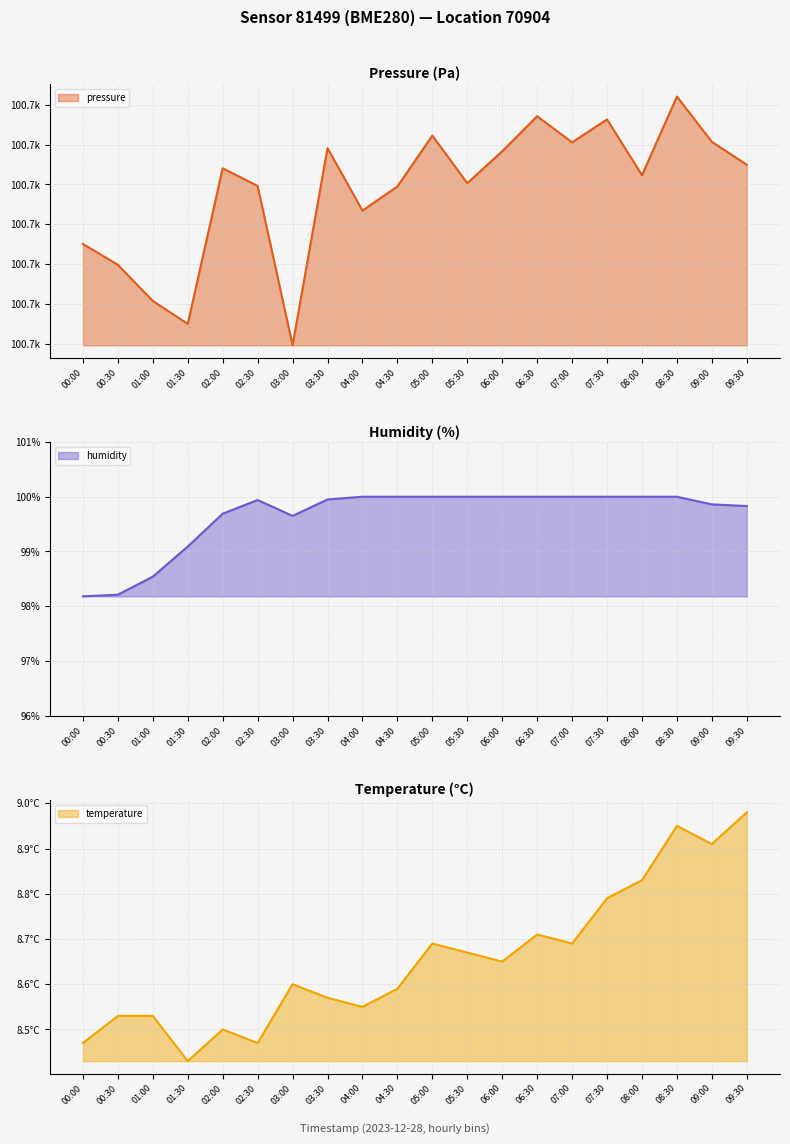

Read the humidity value at 05:30.

100.0